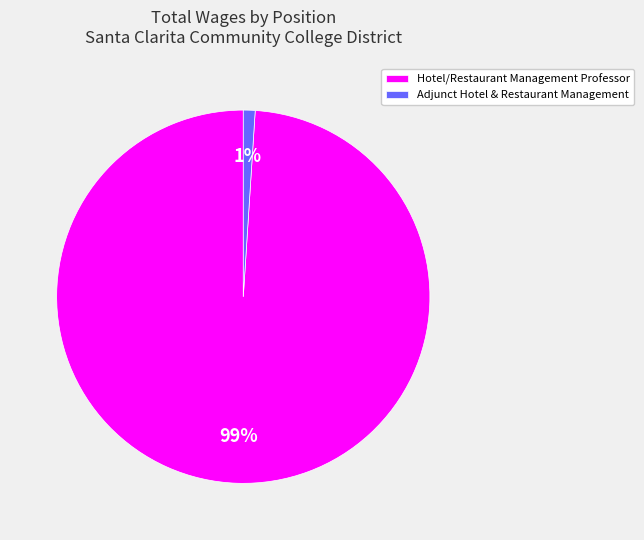

Is it true that Adjunct Hotel & Restaurant Management is 1% of the pie?

True